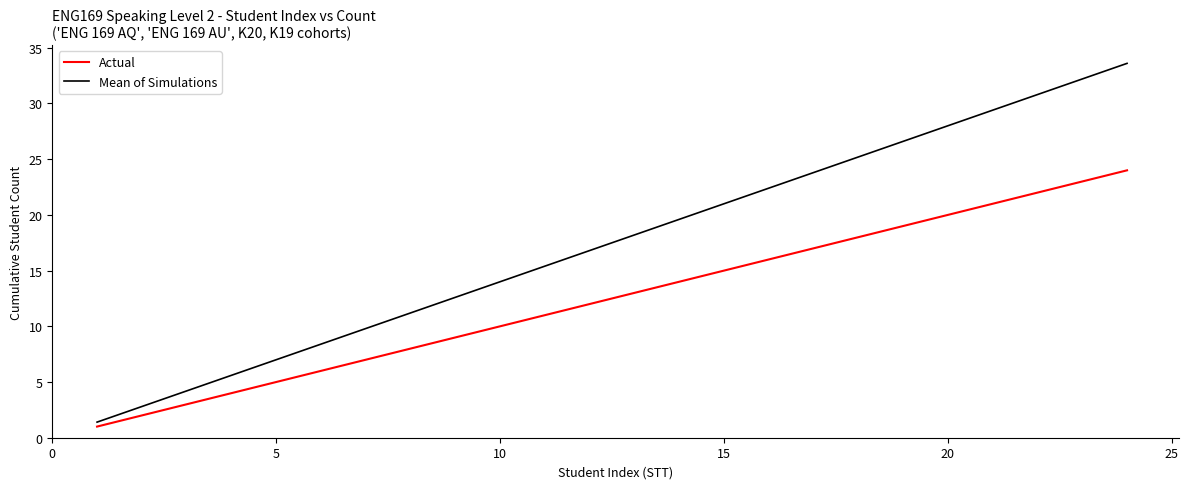

True or false: Mean of Simulations has more than 1 interior local peaks.

False